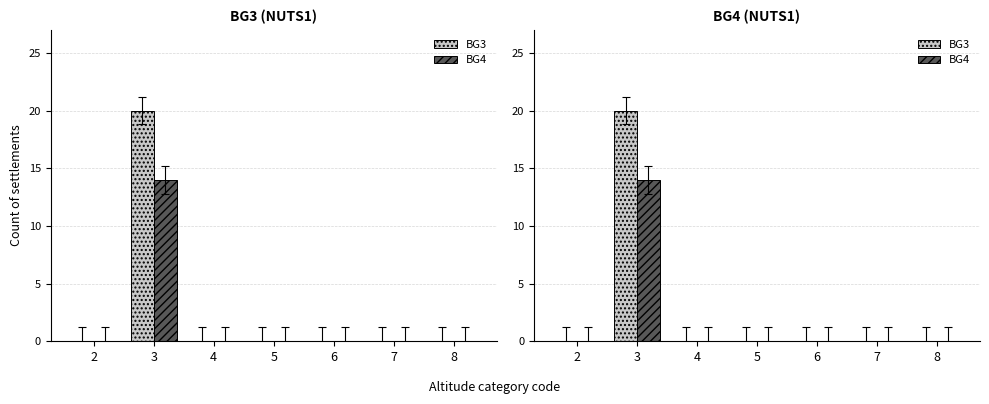

Is the value of BG3 at 8 greater than the value of BG4 at 5?

No